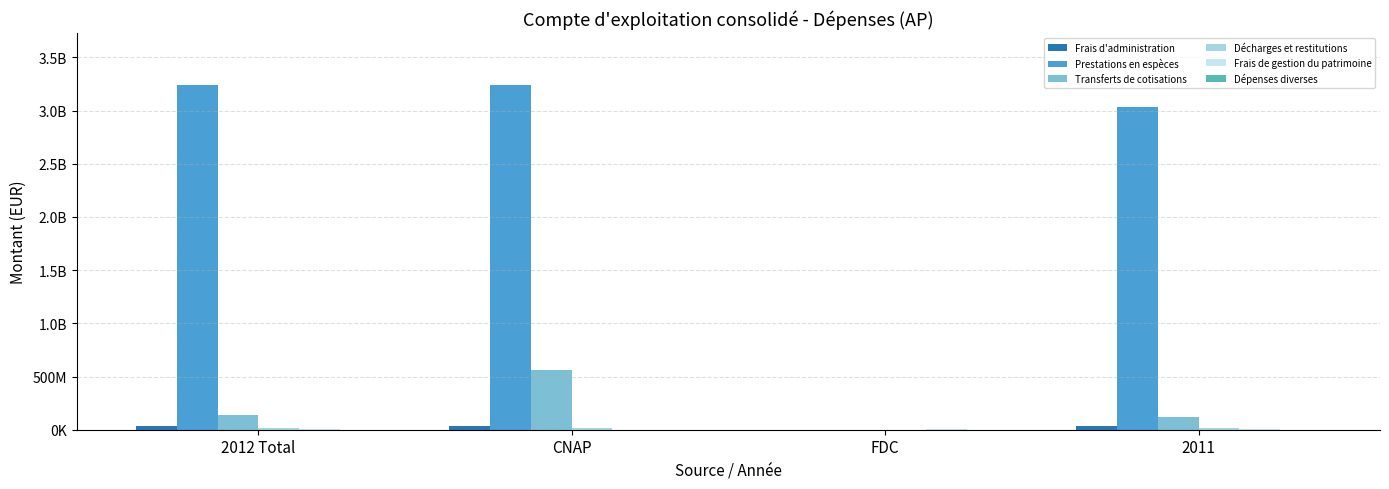

Between 2011 and 2012 Total, which is larger?

2012 Total